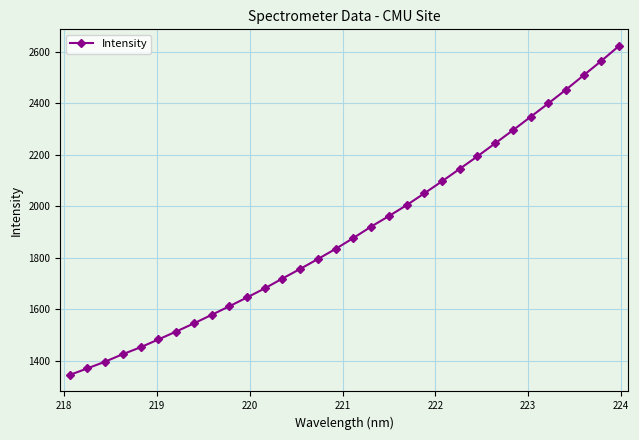

What is the smallest value displayed?

1345.7